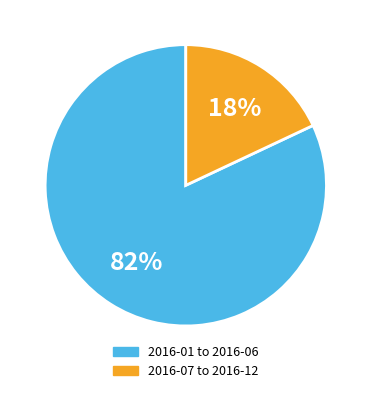

Combined, do 2016-07 to 2016-12 and 2016-01 to 2016-06 account for over 50%?

Yes